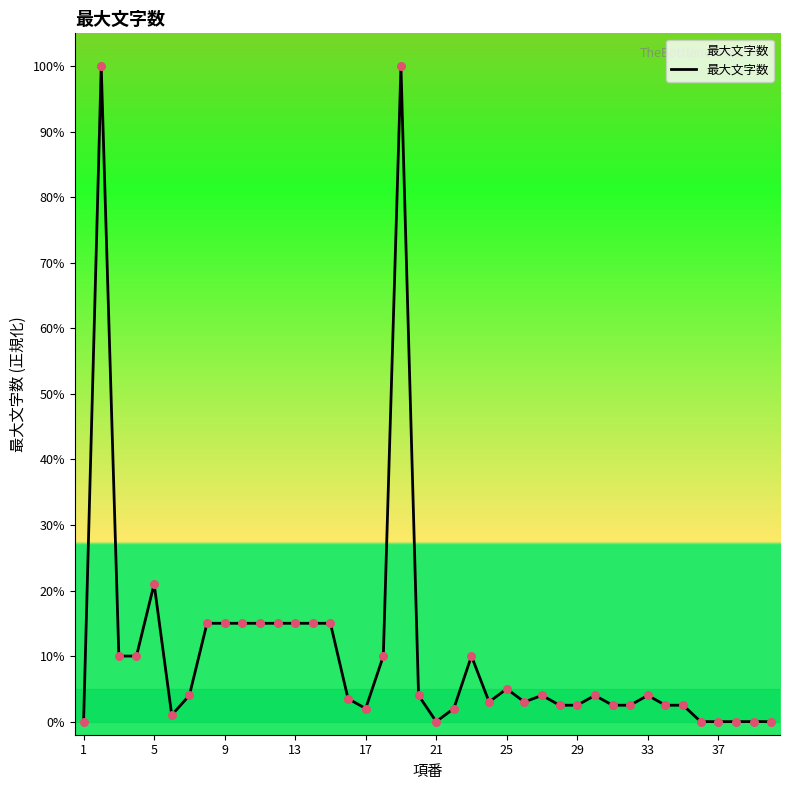

What is the greatest value displayed?

100.0